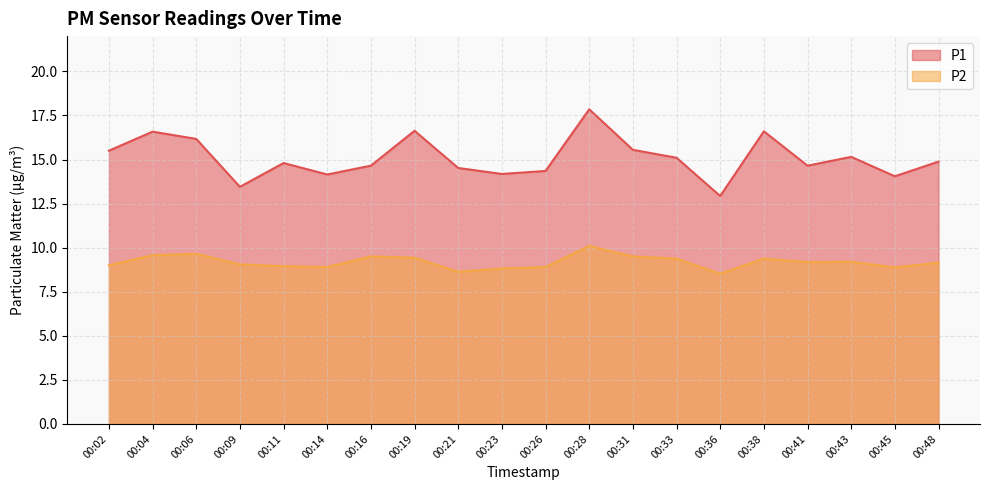

Read the P2 value at 00:43.

9.2